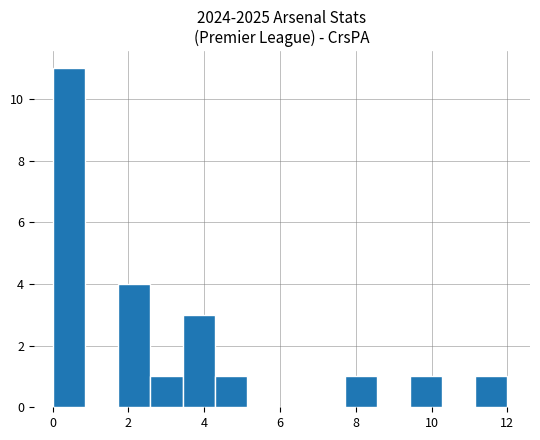

Reading left to right, list every bar in this chart as the range it spans on the x-axis followed by its height. Neither the bar edges nor the heights are printed on the chart, so give them approximately, as read against the axes.

0.0 to 0.8: 11
0.8 to 1.8: 0
1.8 to 2.6: 4
2.6 to 3.4: 1
3.4 to 4.2: 3
4.2 to 5.2: 1
5.2 to 6.0: 0
6.0 to 6.8: 0
6.8 to 7.8: 0
7.8 to 8.6: 1
8.6 to 9.4: 0
9.4 to 10.2: 1
10.2 to 11.2: 0
11.2 to 12.0: 1